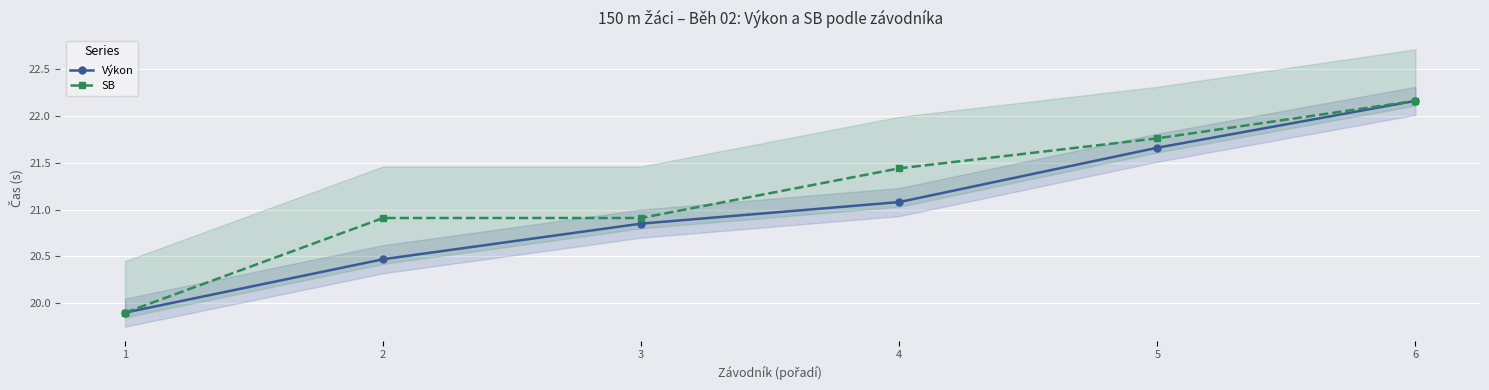

Reading left to right, what are all the values shown in this chart?

Výkon: 19.9	20.5	20.9	21.1	21.7	22.2
SB: 19.9	20.9	20.9	21.4	21.8	22.2